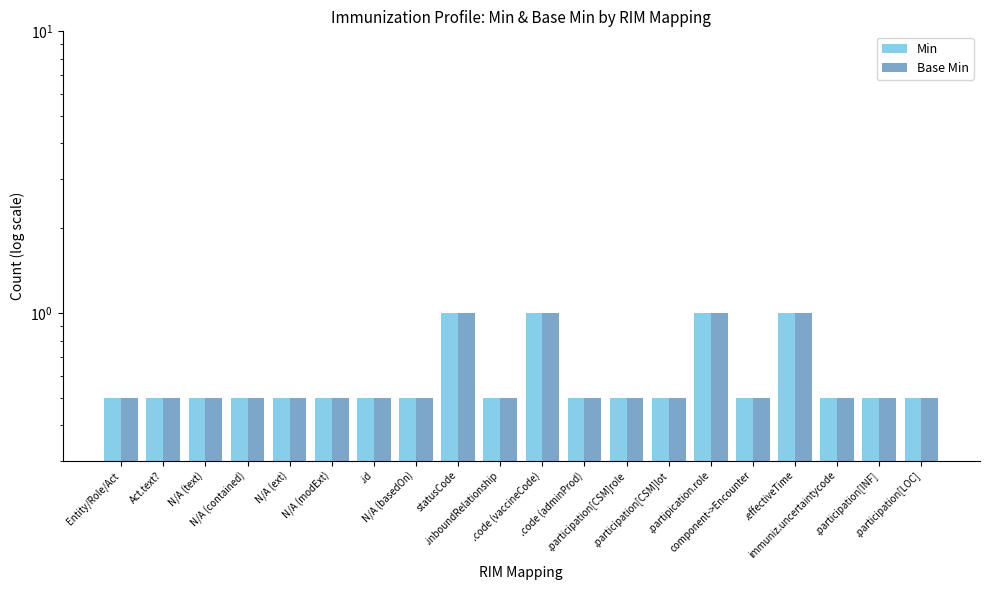

What is the sum of the Min values at N/A (contained) and .participation[LOC]?

1.0